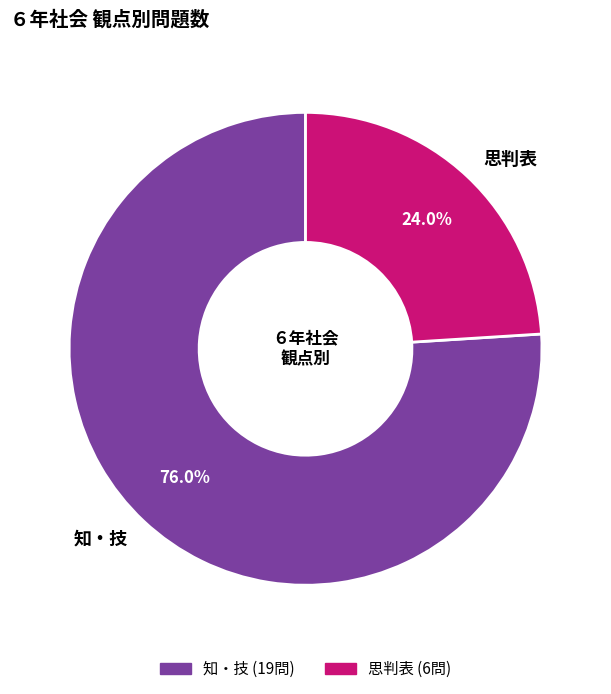

Is the sum of 知・技 and 思判表 greater than half?

Yes